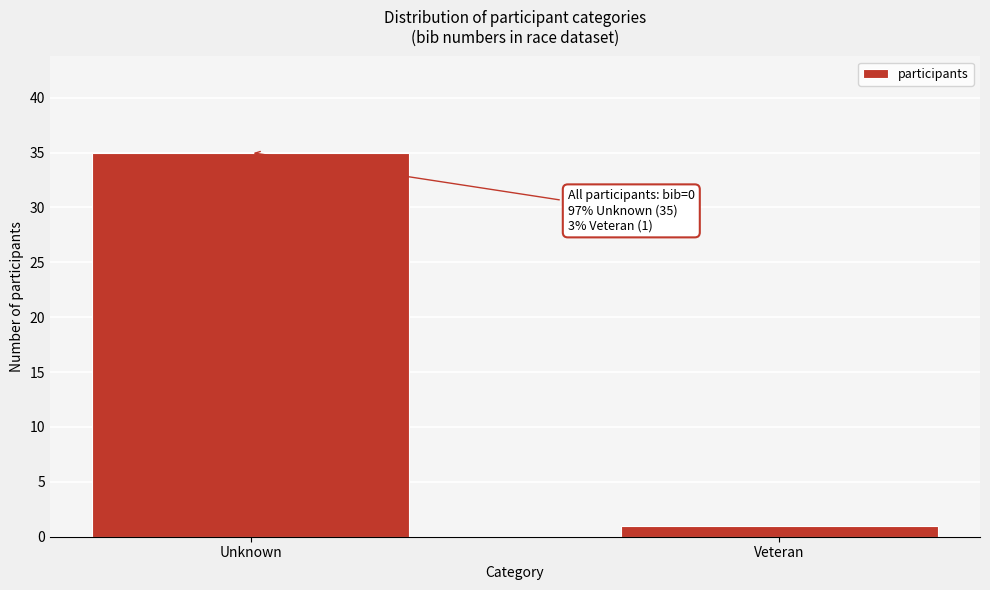

Reading left to right, list all the values displayed in this chart.

35	1